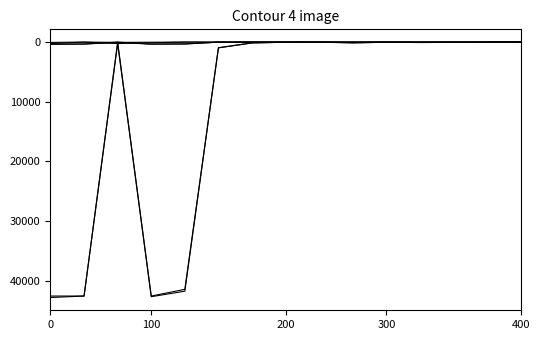

Does the chart display data point markers on the line(s)?

No